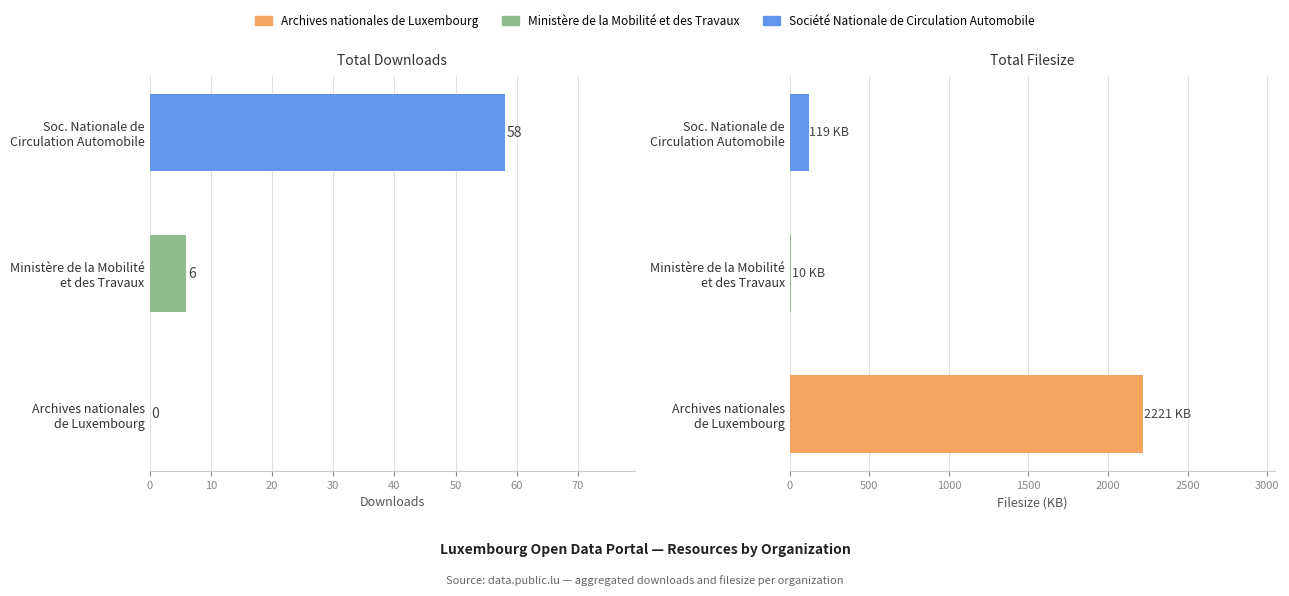

How many groups of bars are there?

3